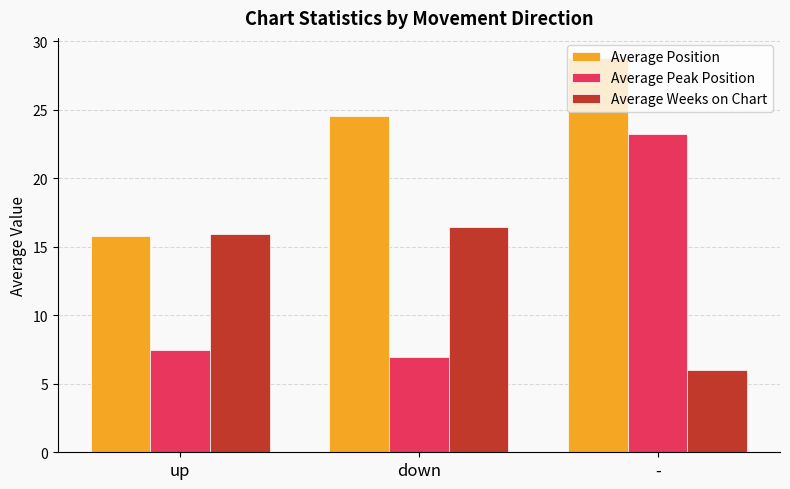

Reading left to right, transcribe all the data shown in this chart.

Average Position: up=15.8	down=24.6	-=28.8
Average Peak Position: up=7.5	down=6.9	-=23.2
Average Weeks on Chart: up=16.0	down=16.4	-=6.0